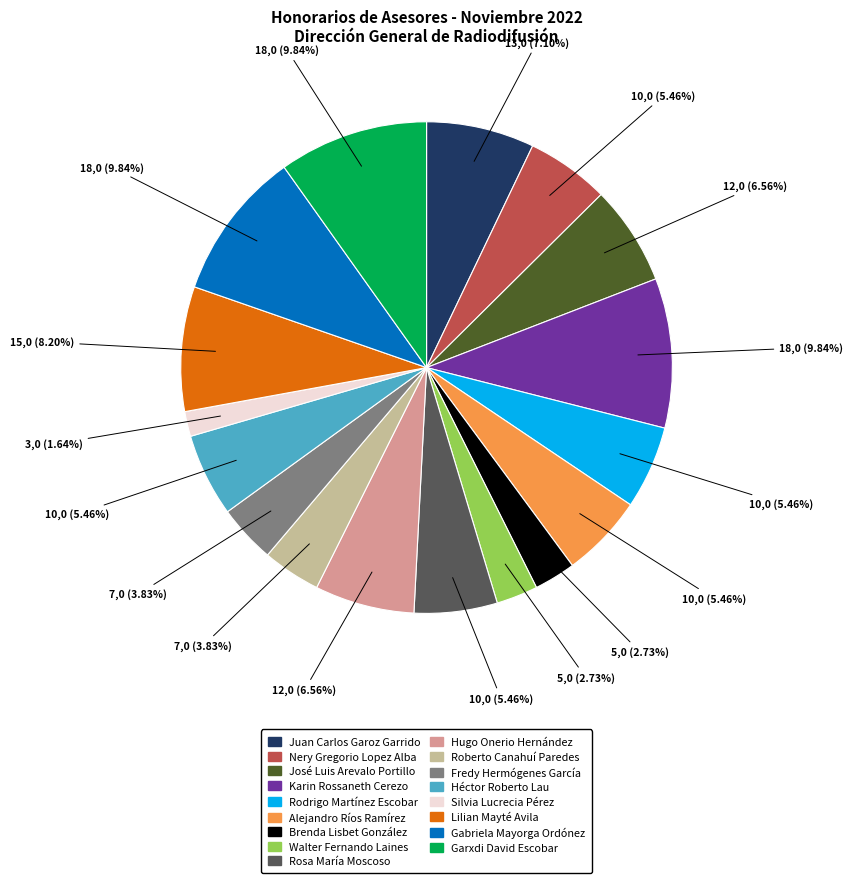

True or false: Juan Carlos Garoz Garrido accounts for 19% of the total.

False